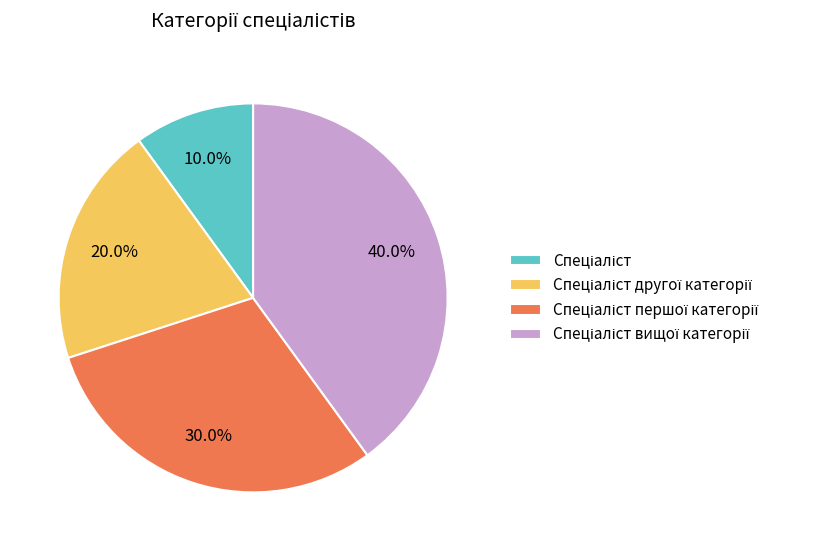

Is there any slice that represents more than half of the pie?

No